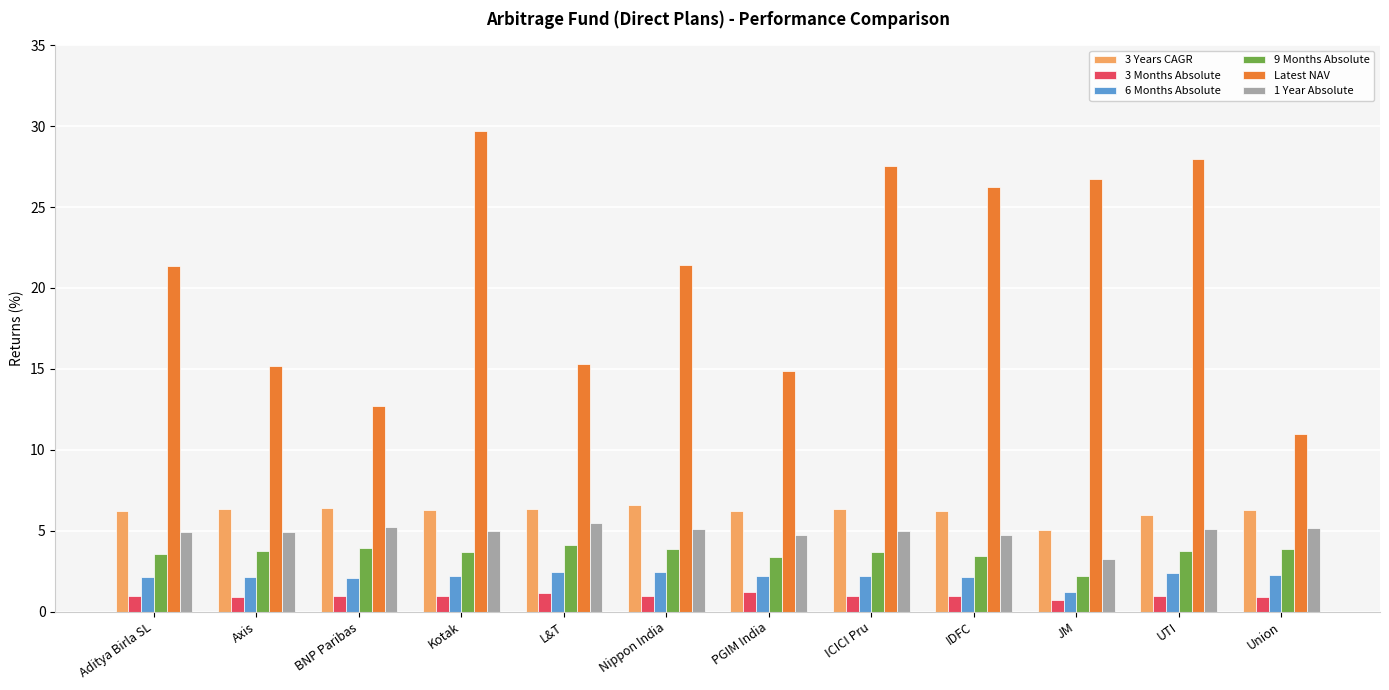

What is the value of the 9 Months Absolute bar at the 4th from the left?

3.7